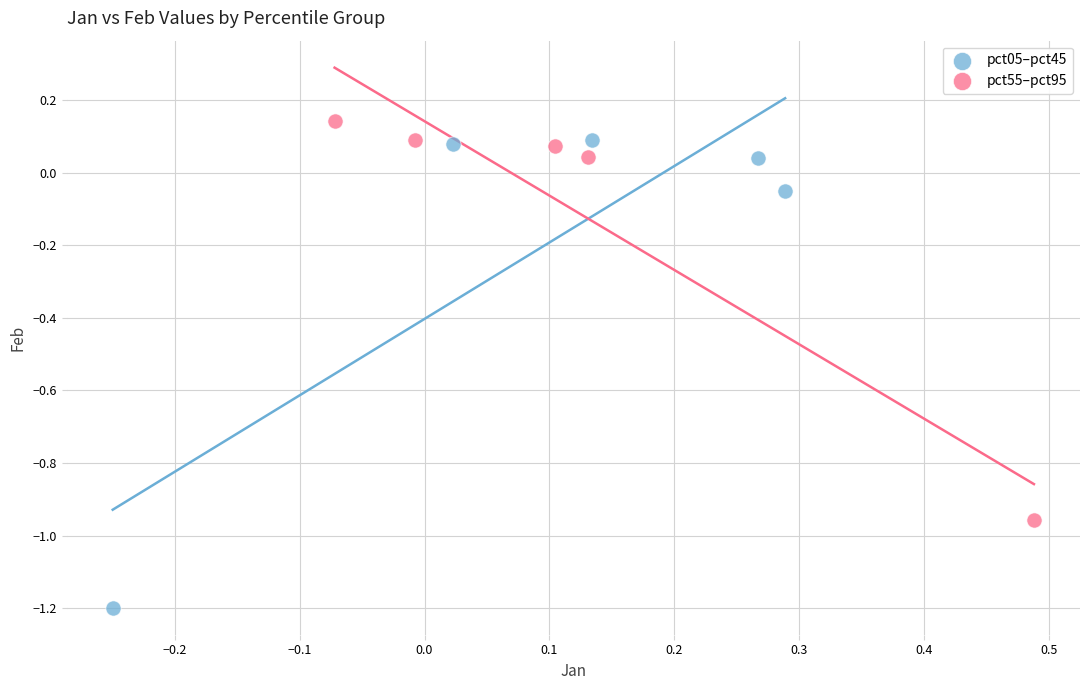

Which series reaches the maximum Y coordinate?

pct55–pct95